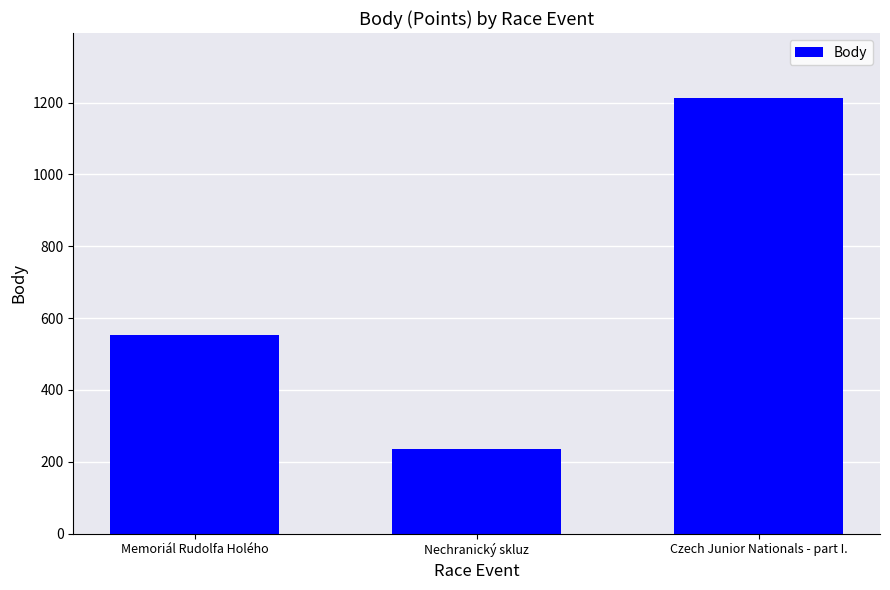

Between Nechranický skluz and Memoriál Rudolfa Holého, which is larger?

Memoriál Rudolfa Holého